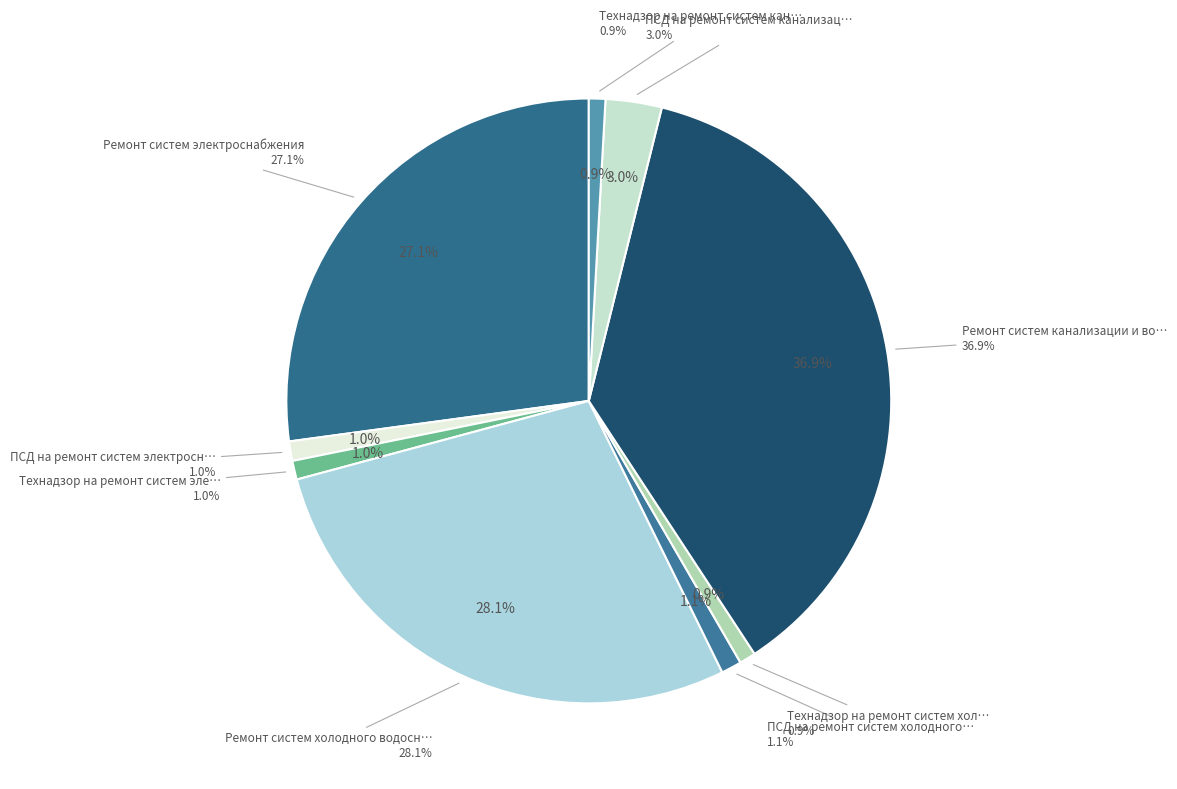

How many slices are in this pie chart?

9